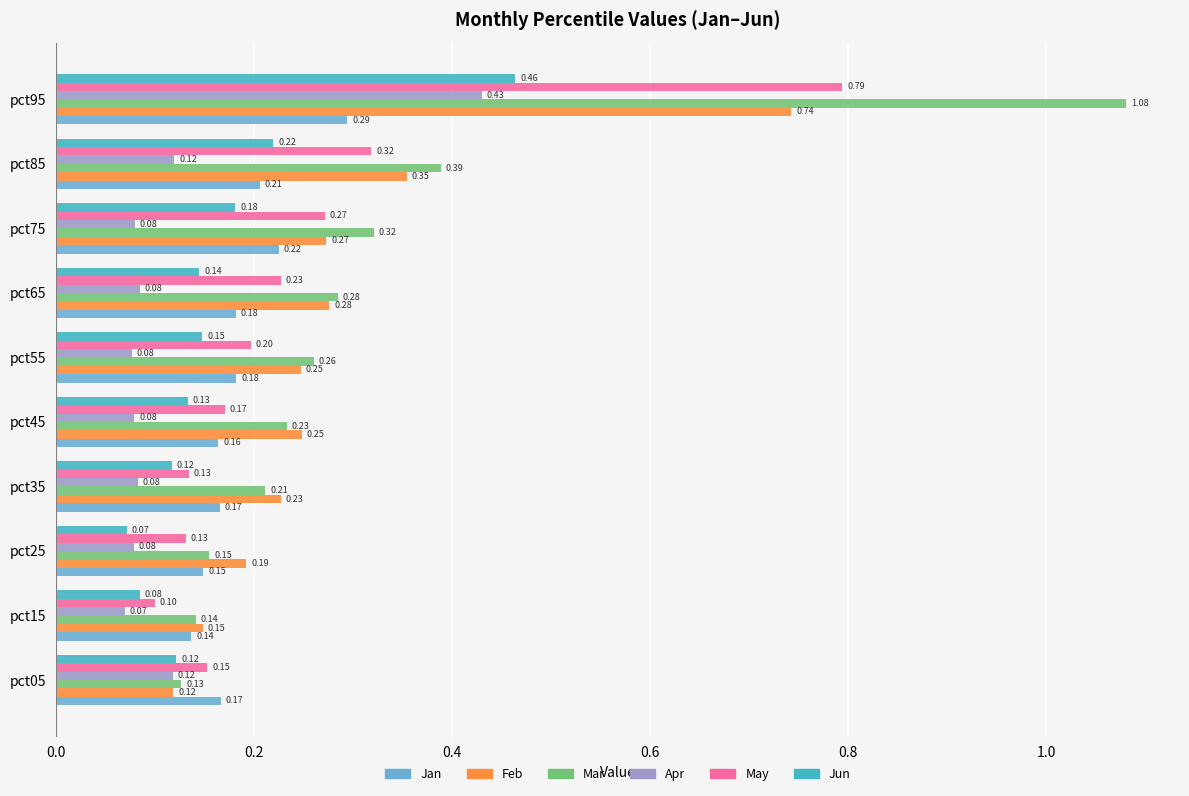

Between pct45 and pct75, which series saw the biggest shift?

May